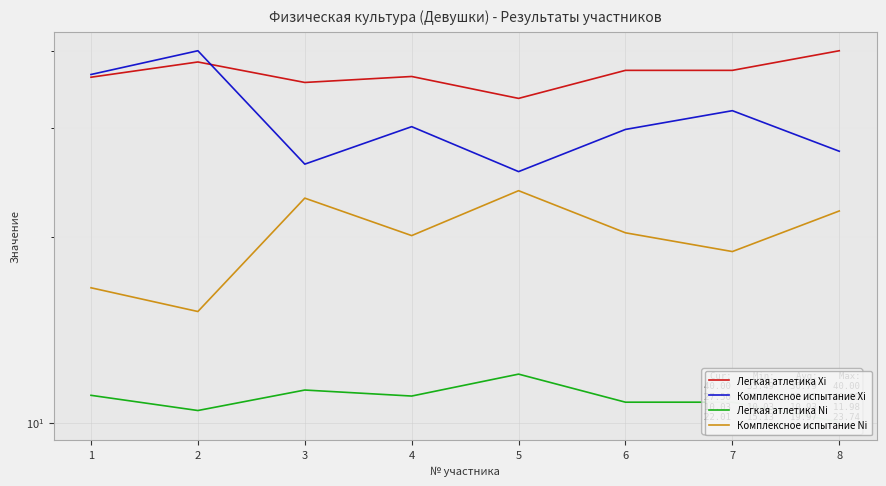

What is the sum of all Легкая атлетика Ni values?

87.5